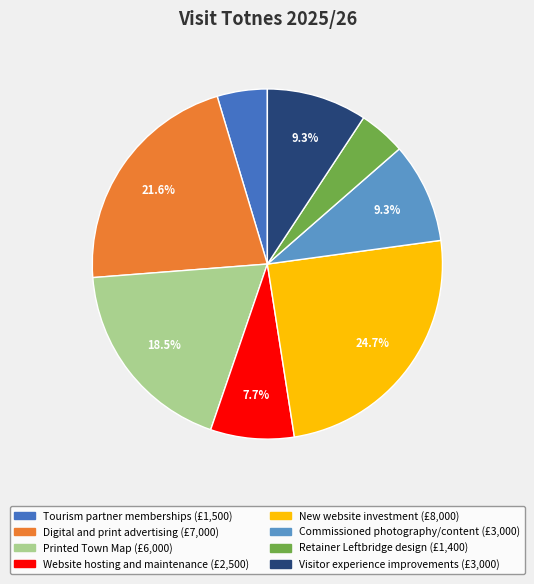

Does any single category account for the majority?

No